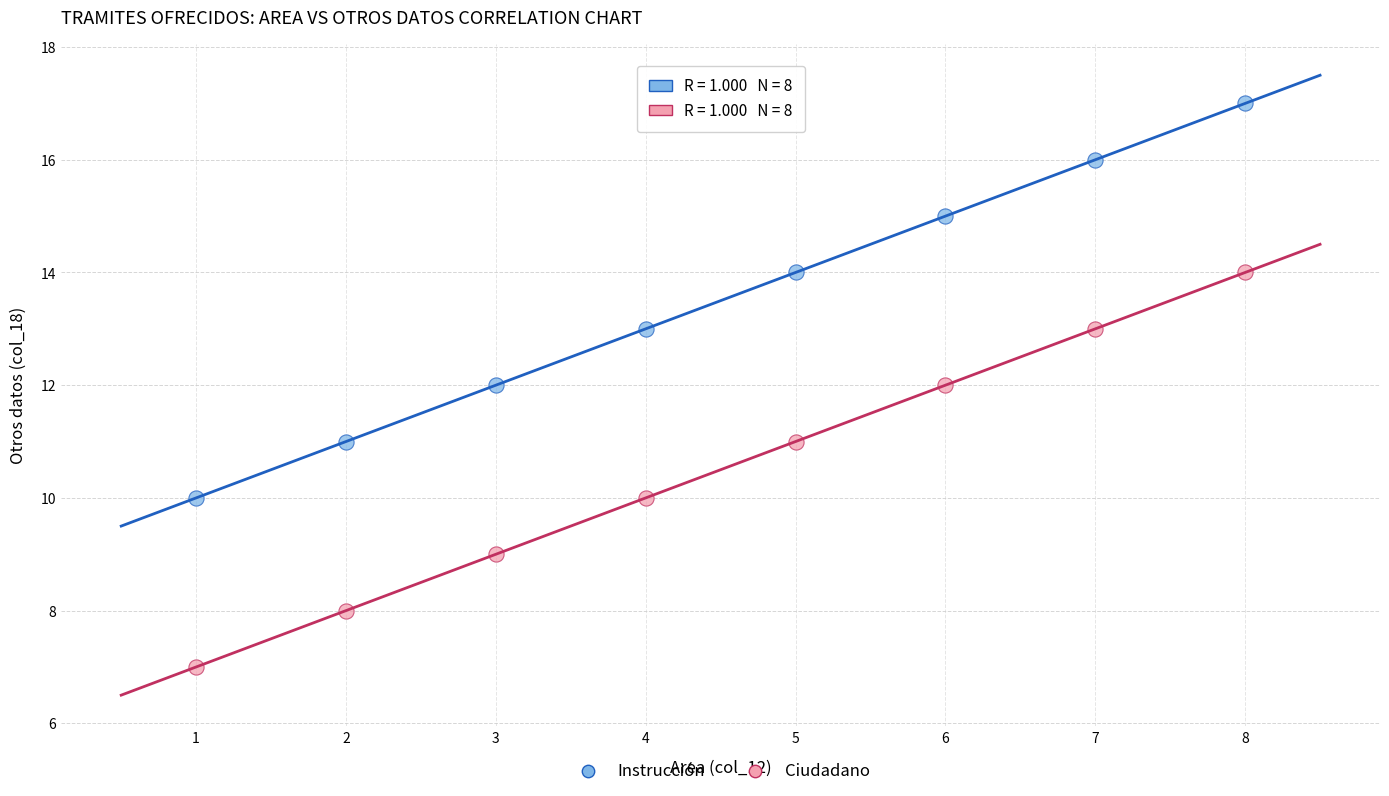

Across all data points, what is the range of Y values (max minus min)?

10